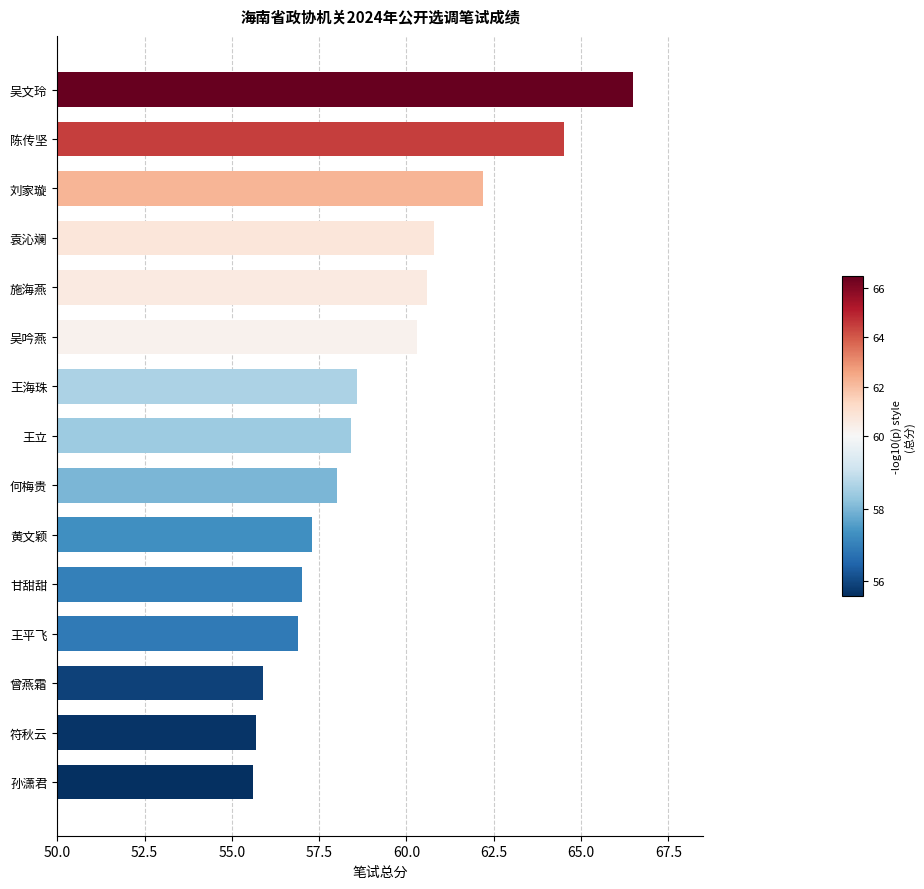

Reading top to bottom, extract all data points from this chart.

吴文玲=66.5	陈传坚=64.5	刘家璇=62.2	袁沁斓=60.8	施海燕=60.6	吴吟燕=60.3	王海珠=58.6	王立=58.4	何梅贵=58.0	黄文颖=57.3	甘甜甜=57.0	王平飞=56.9	曾燕霜=55.9	符秋云=55.7	孙潇君=55.6